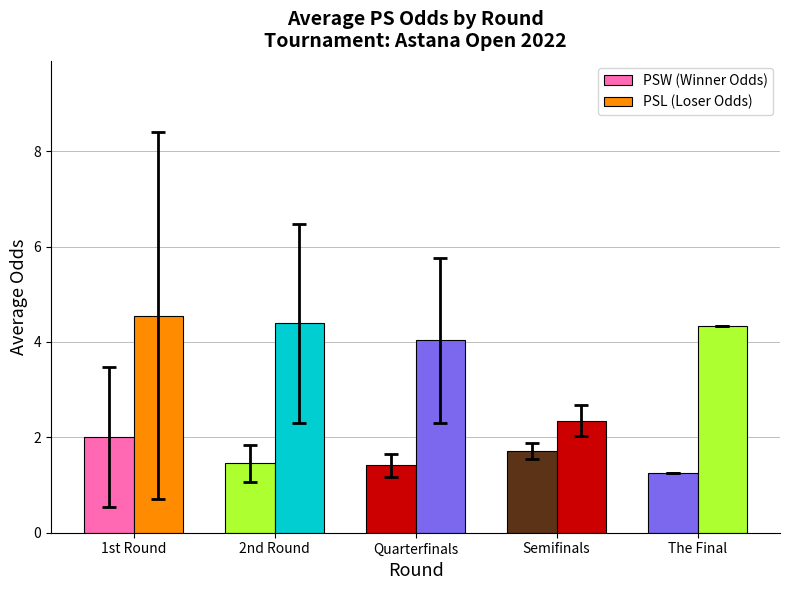

What is the sum of the PSW (Winner Odds) values at Quarterfinals and 1st Round?

3.4